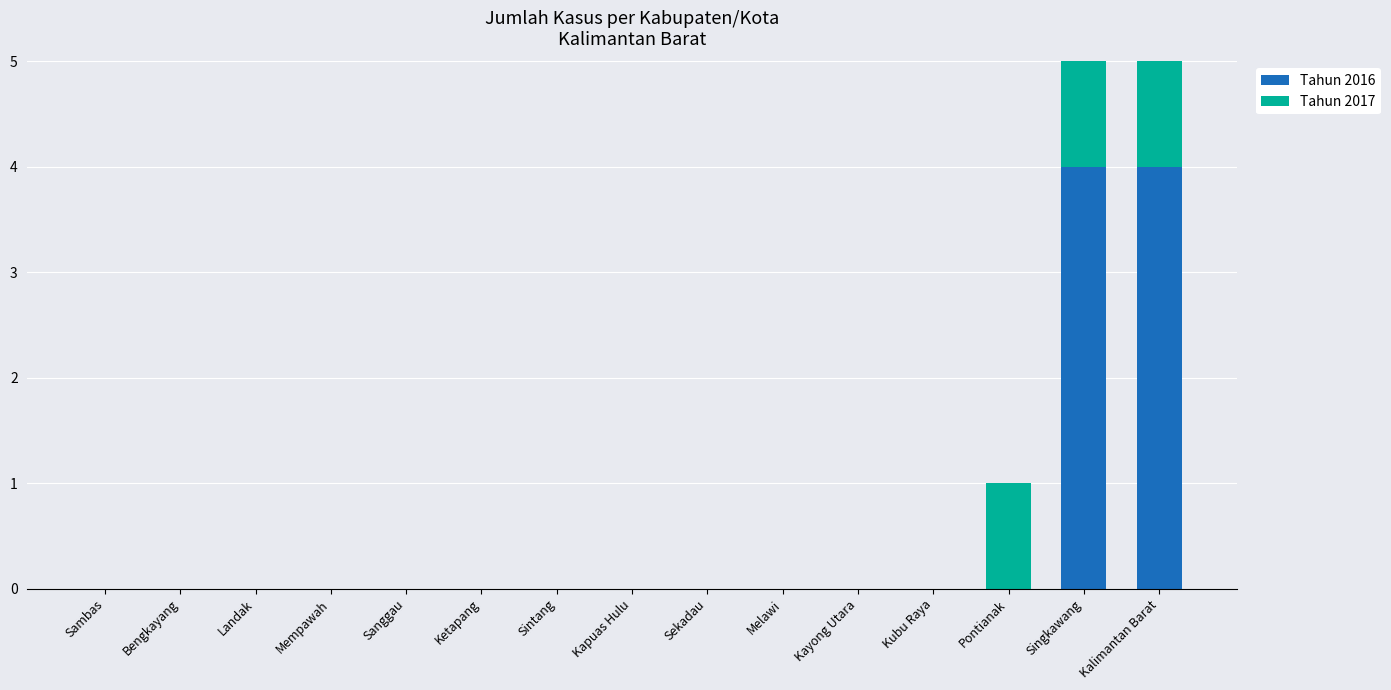

What is the difference between the maximum and minimum values in the Tahun 2016 series?

4